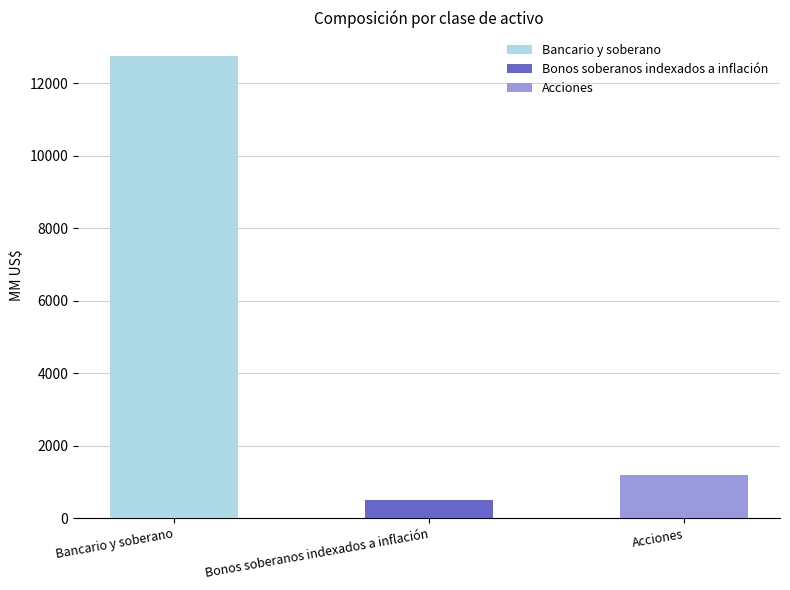

What is the maximum value shown in the chart?

12771.8